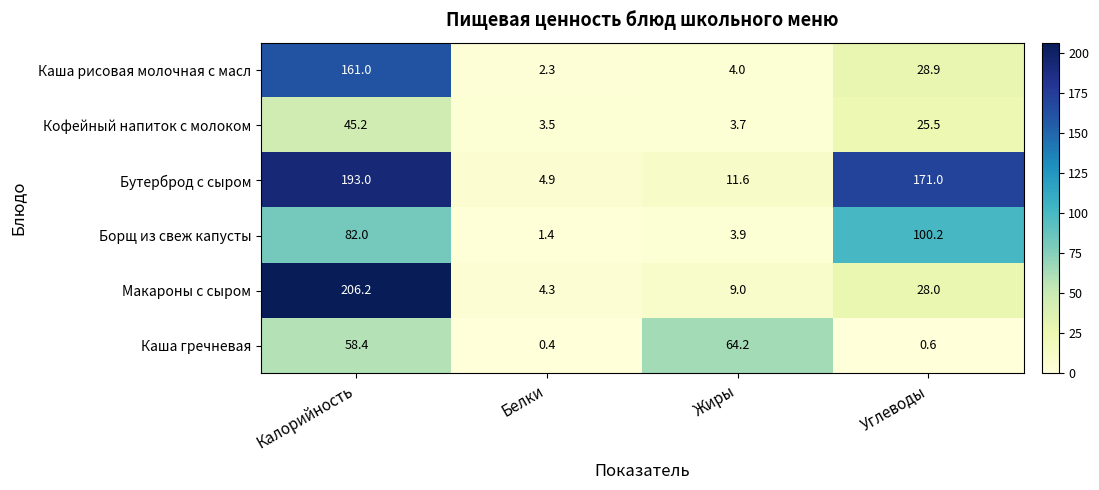

Which series has the largest range (max minus min)?

Макароны с сыром